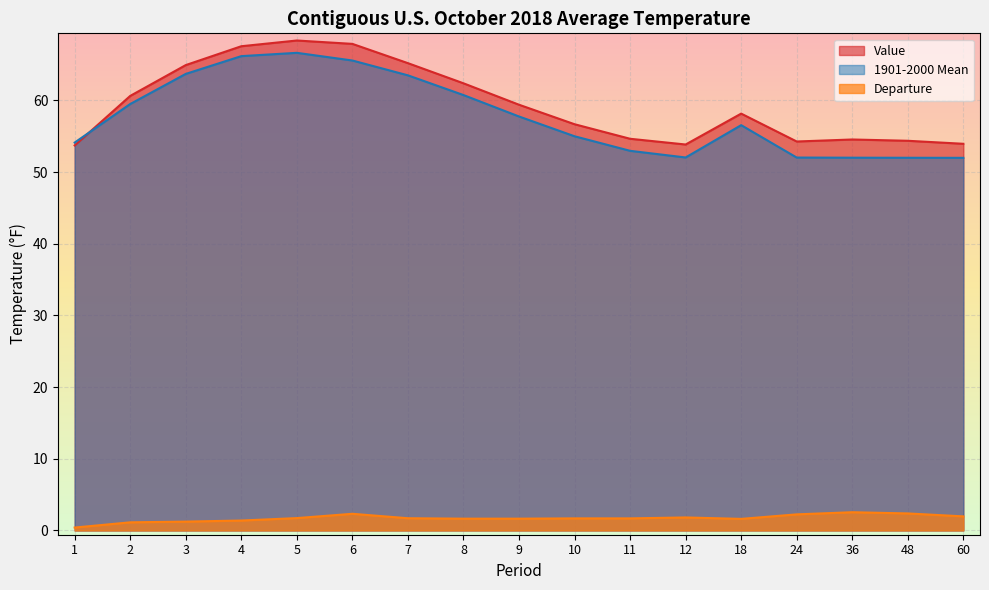

At how many categories does at least one series exceed 61?

6